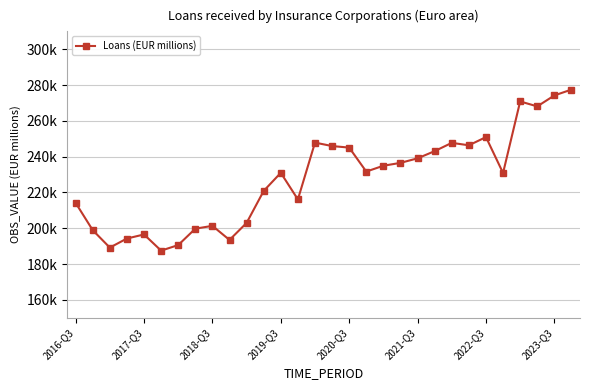

At which category does the data reach its first local peak?

2017-Q3